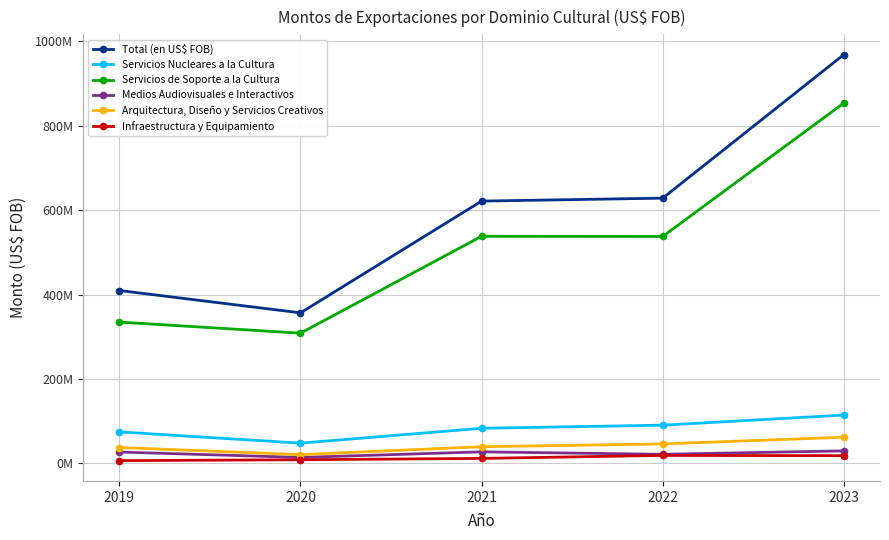

What are all the series names shown in the legend?

Total (en US$ FOB), Servicios Nucleares a la Cultura, Servicios de Soporte a la Cultura, Medios Audiovisuales e Interactivos, Arquitectura, Diseño y Servicios Creativos, Infraestructura y Equipamiento